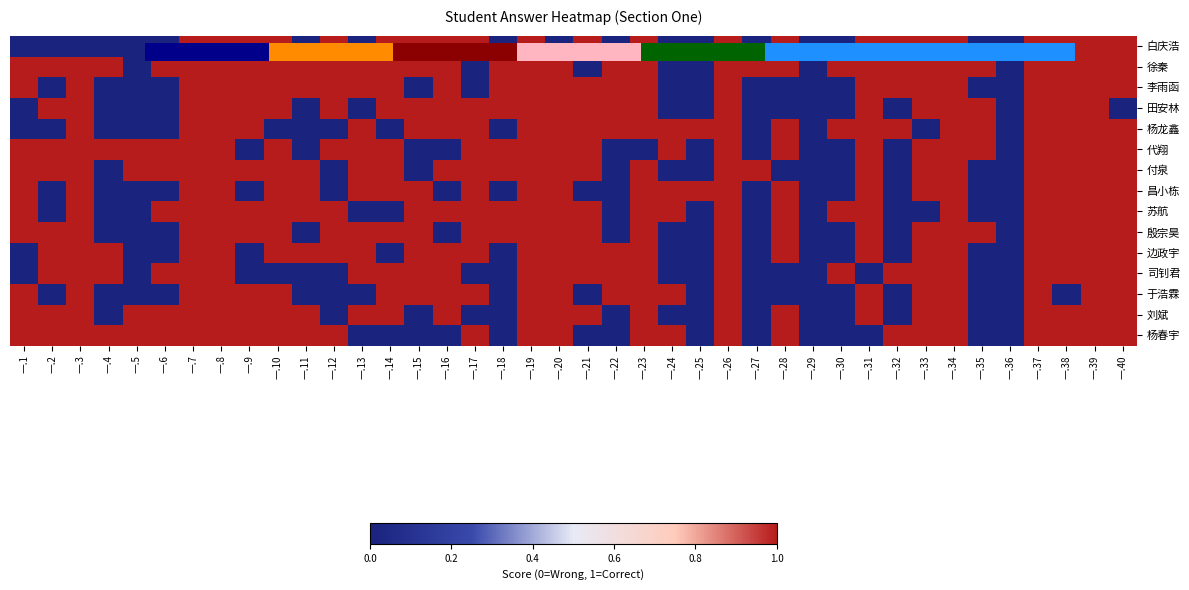

What is the difference between the 苏航 values at 一.36 and 一.12?

1